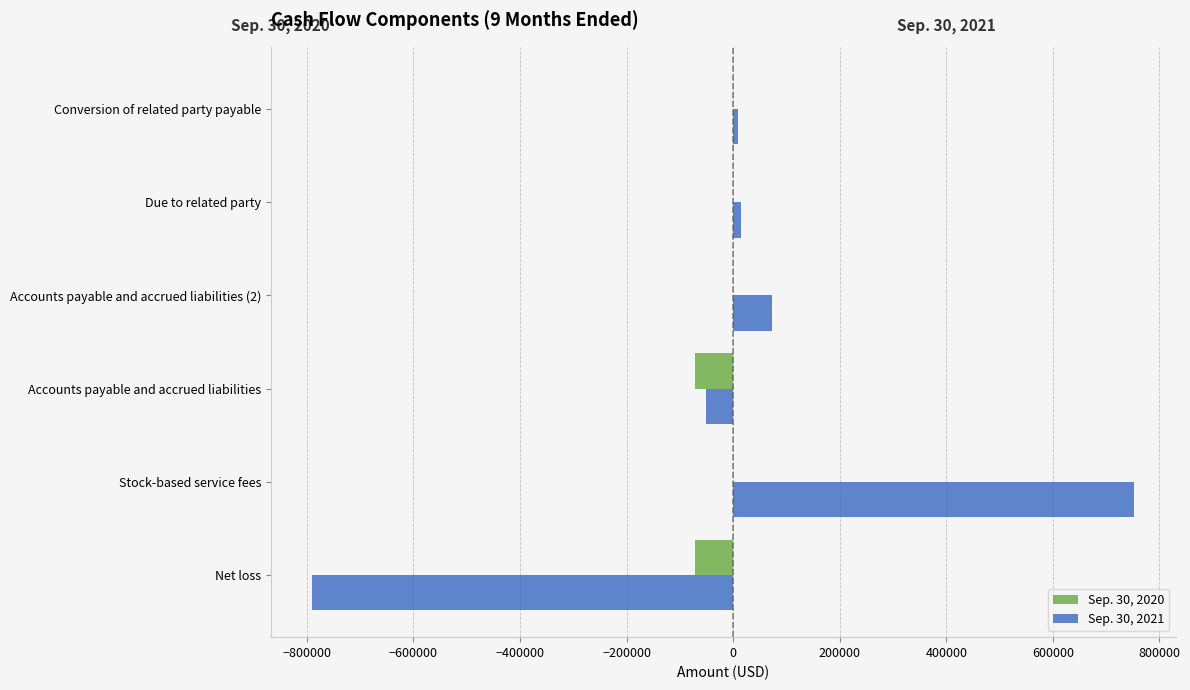

What is the greatest value displayed?

753000